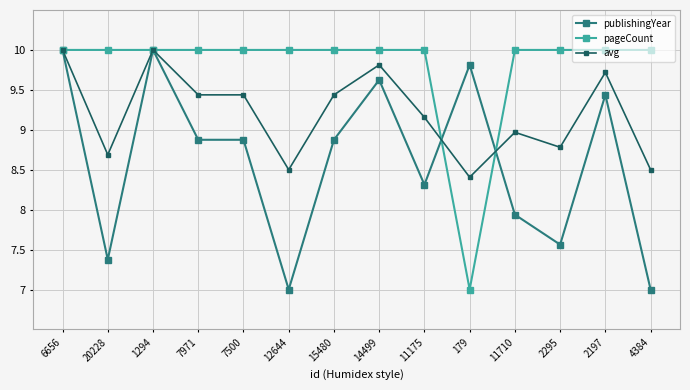

Where is the first local minimum for publishingYear?

20228